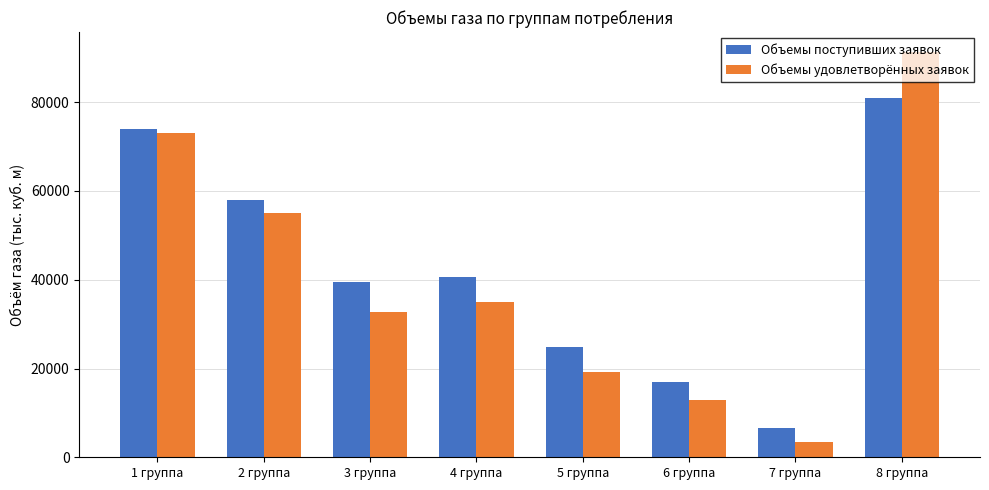

Does the chart contain any negative values?

No